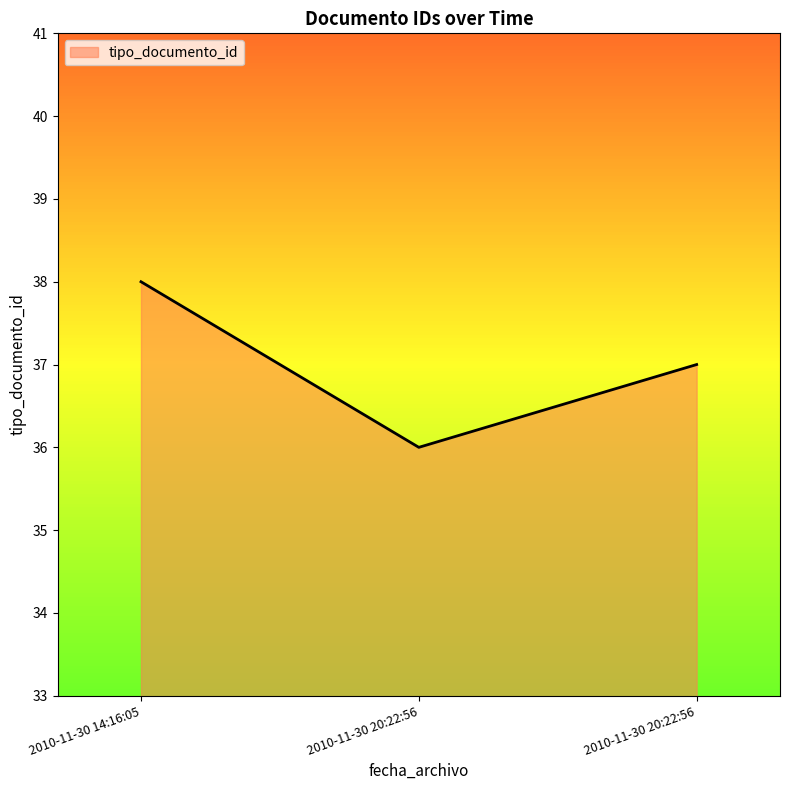

What is the label of the 3rd point from the left?

2010-11-30 20:22:56